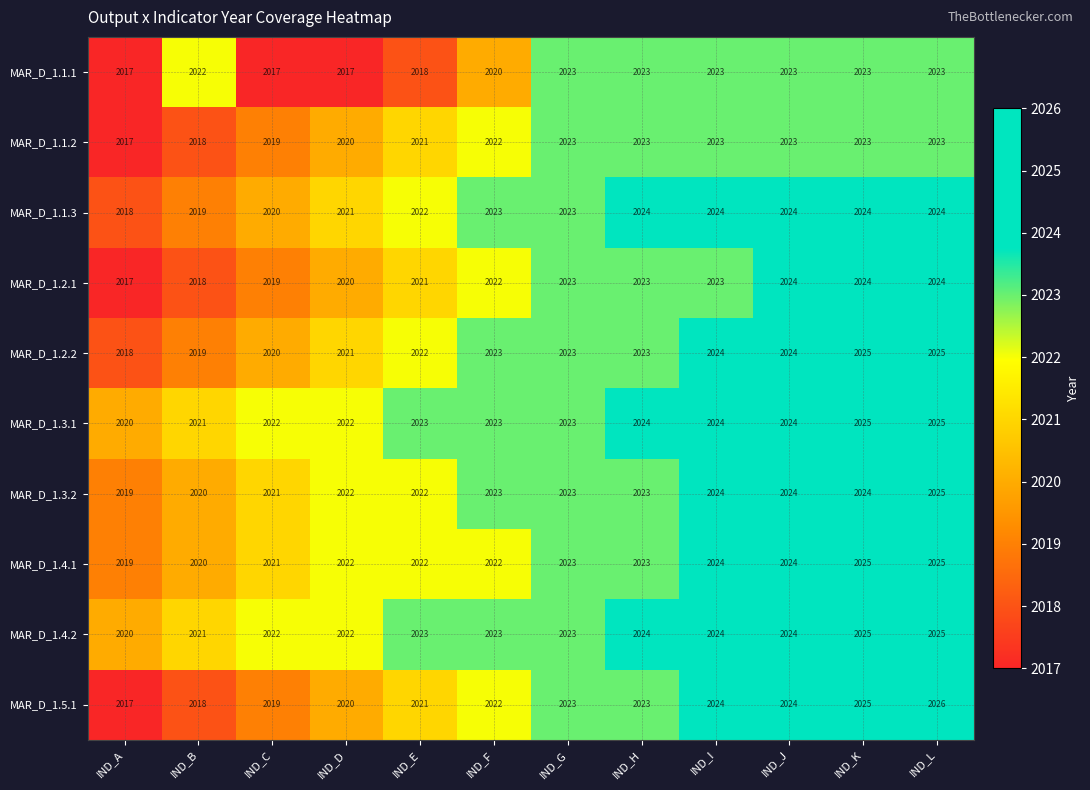

What is the spread (max minus min) of values at IND_C?

5